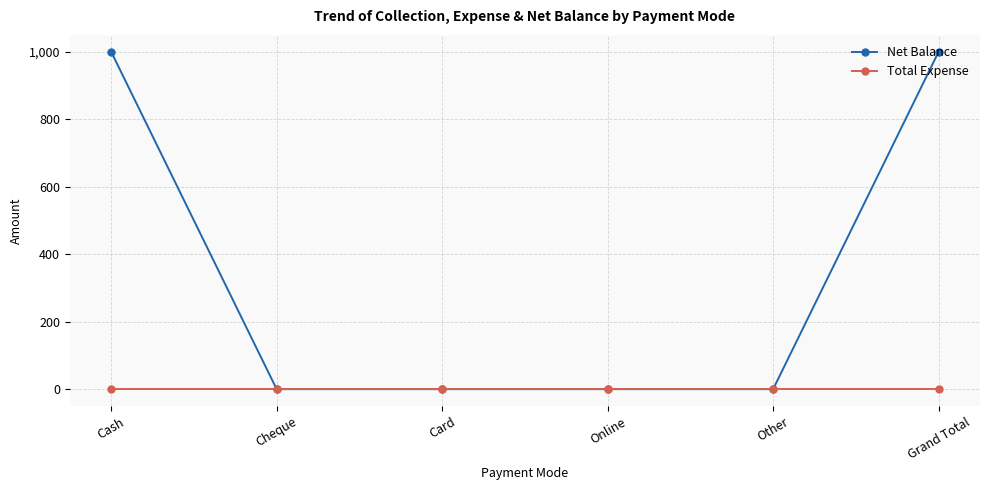

What is the difference between the highest and lowest values at Cash?

1000